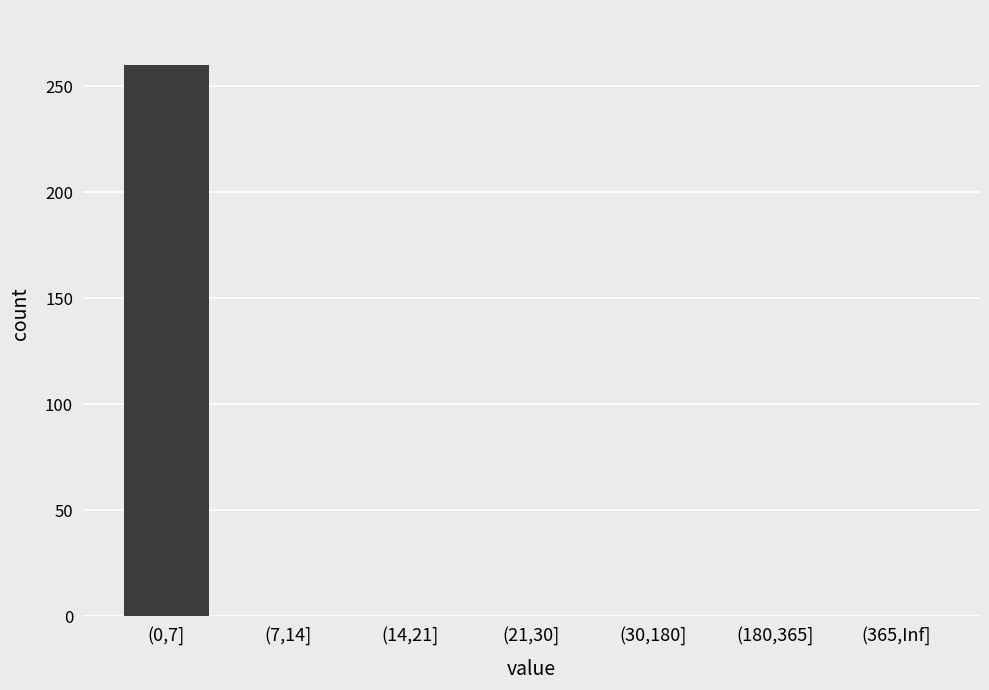

Which category has the highest value across all series?

(0,7]